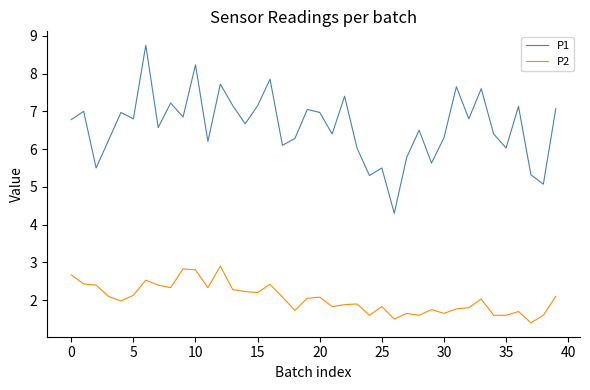

What is the difference between the maximum and minimum values in the P2 series?

1.5